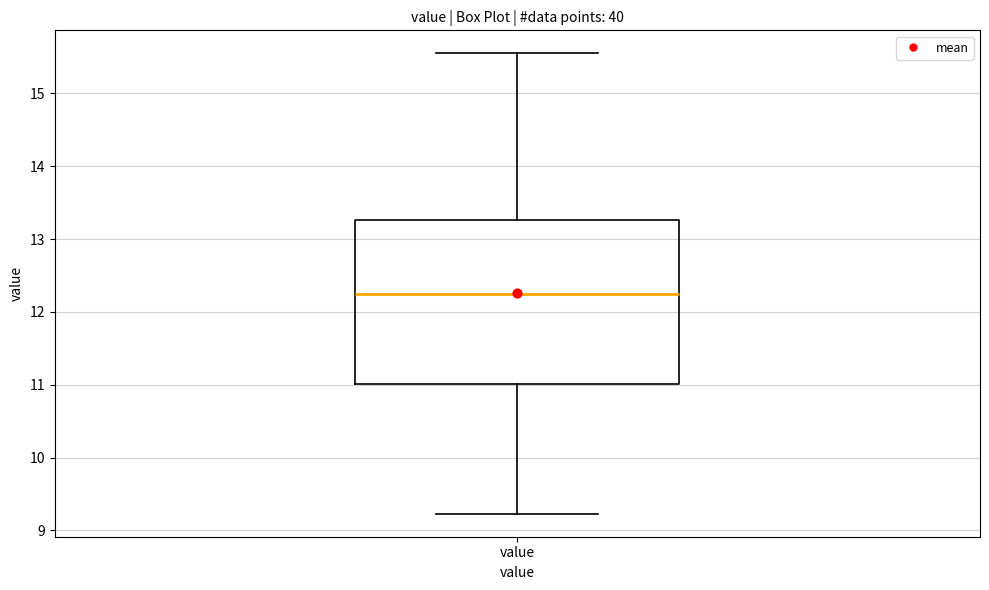

Where does the lower whisker of the box for value end on the y-axis? The values are not printed on the chart, so give them approximately, as read against the axis.

9.2